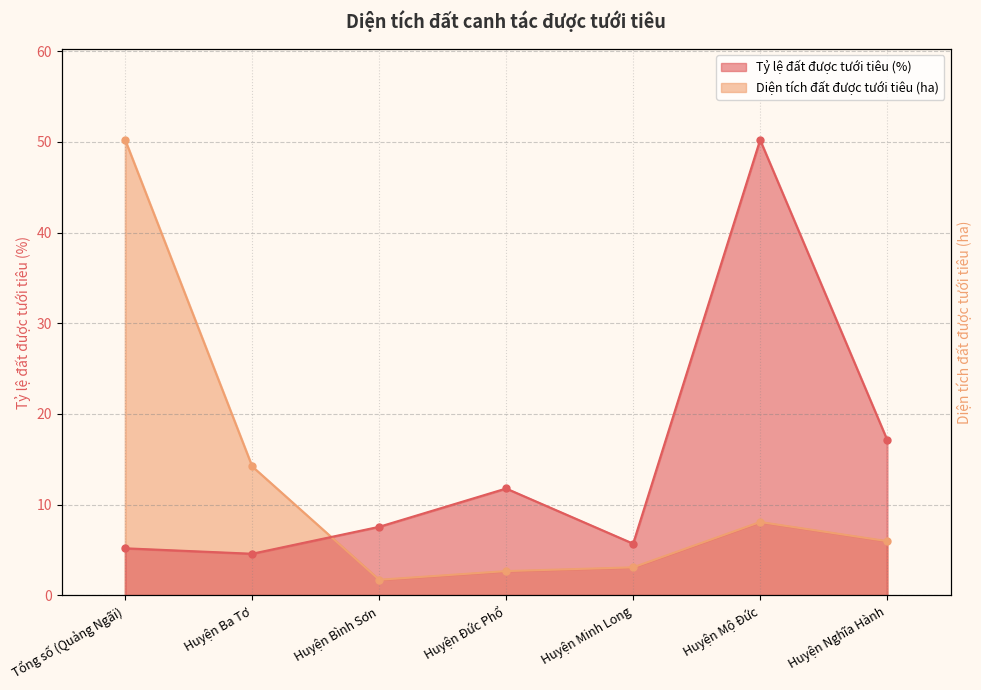

What is the difference between the Diện tích đất được tưới tiêu (ha) values at Huyện Ba Tơ and Huyện Mộ Đức?

6.1